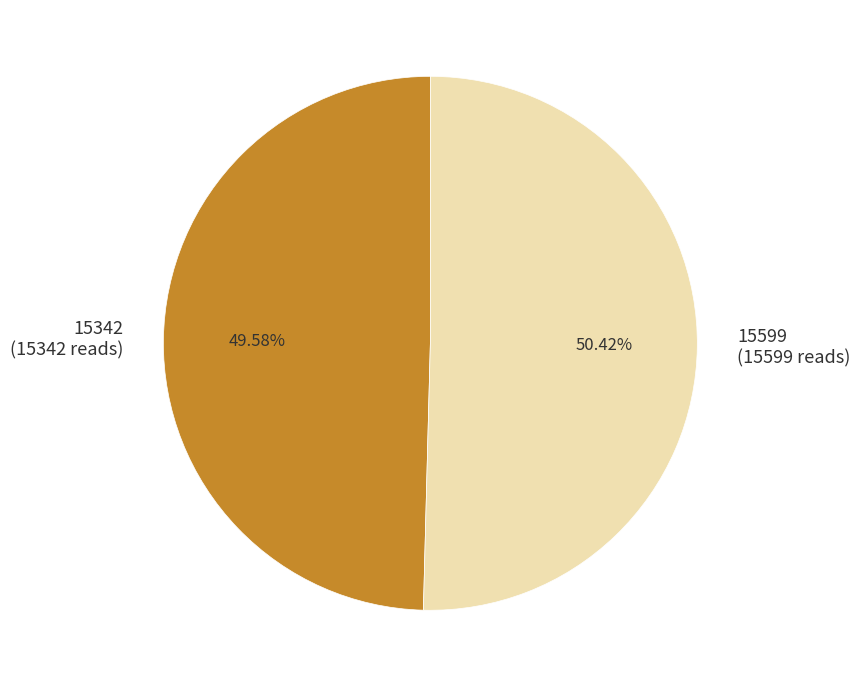

Which category has the smallest portion of the pie?

15342